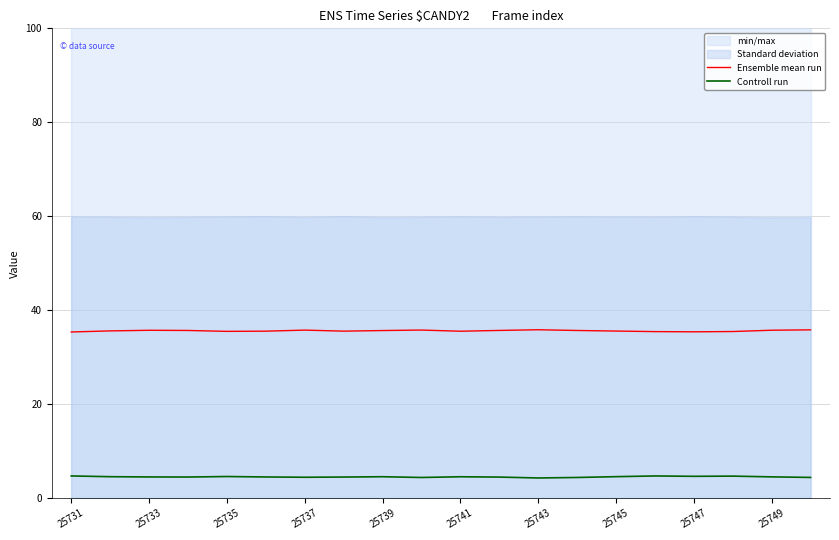

True or false: Controll run and Ensemble mean run cross at least once.

False